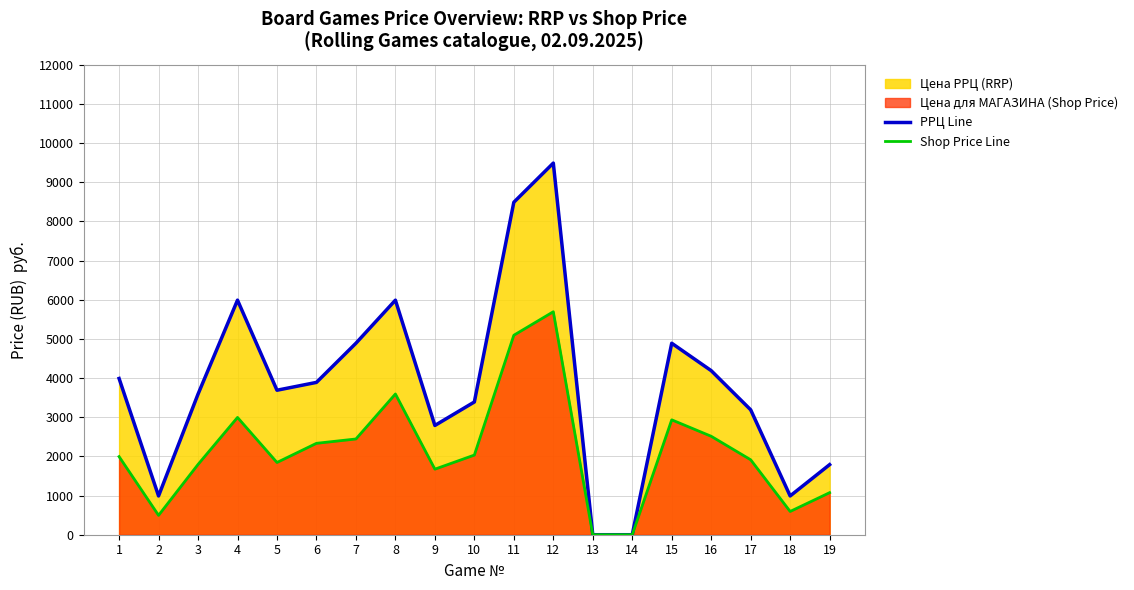

How many lines are shown in the chart?

2